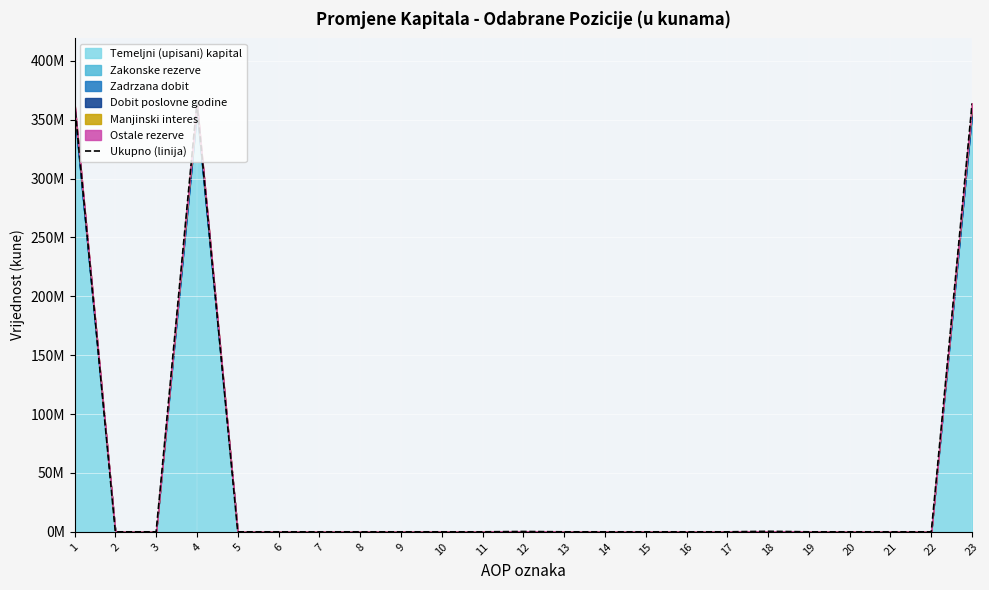

Rank the categories by value from highest to lowest.

1, 4, 23, 18, 12, 2, 3, 5, 6, 7, 8, 9, 10, 11, 13, 14, 15, 16, 17, 19, 20, 21, 22